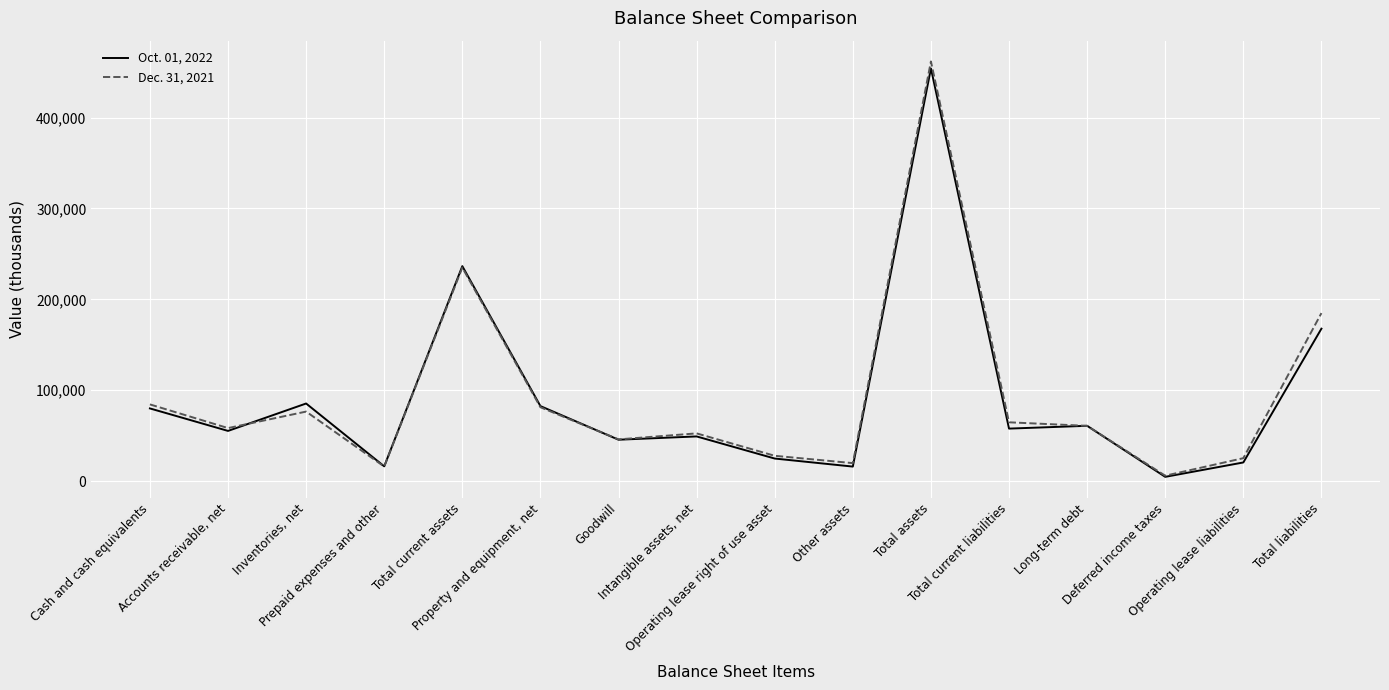

What are all the series names shown in the legend?

Oct. 01, 2022, Dec. 31, 2021